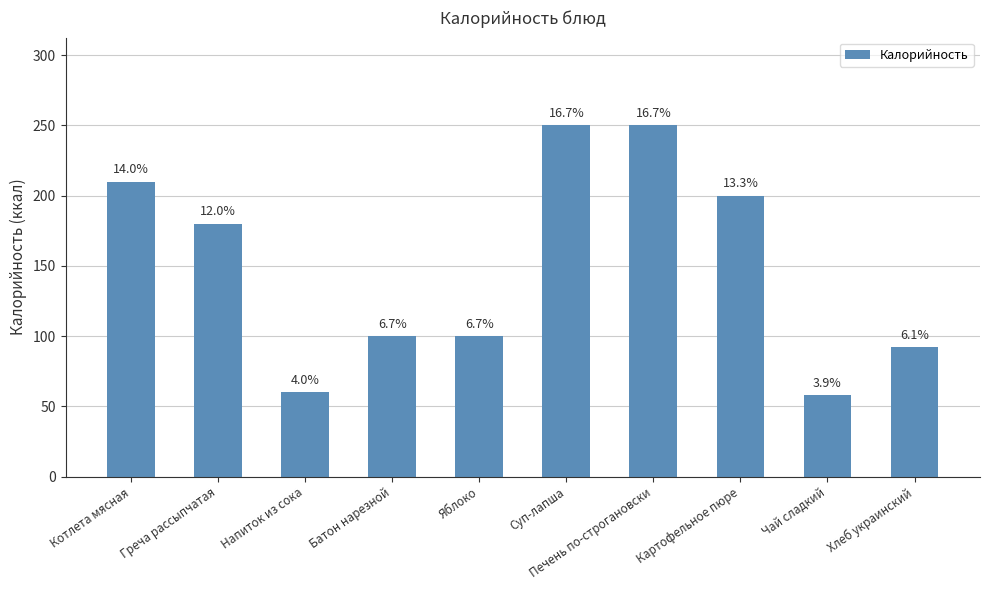

What is the value of the 9th bar from the left?

58